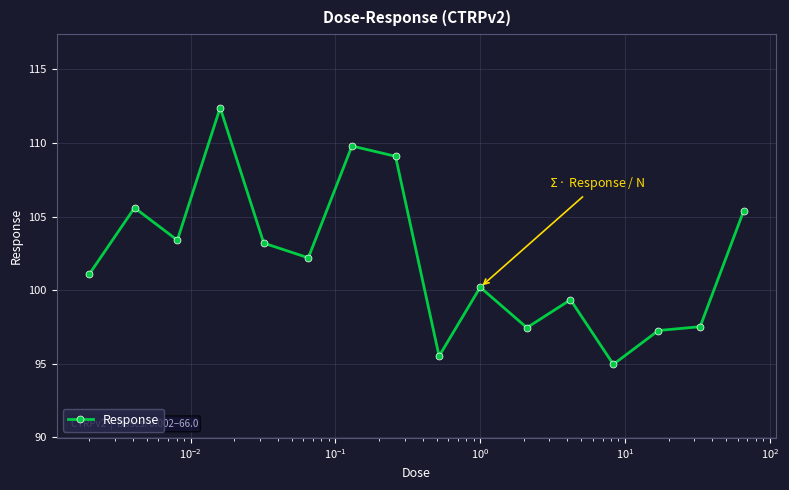

What is the greatest value displayed?

112.4